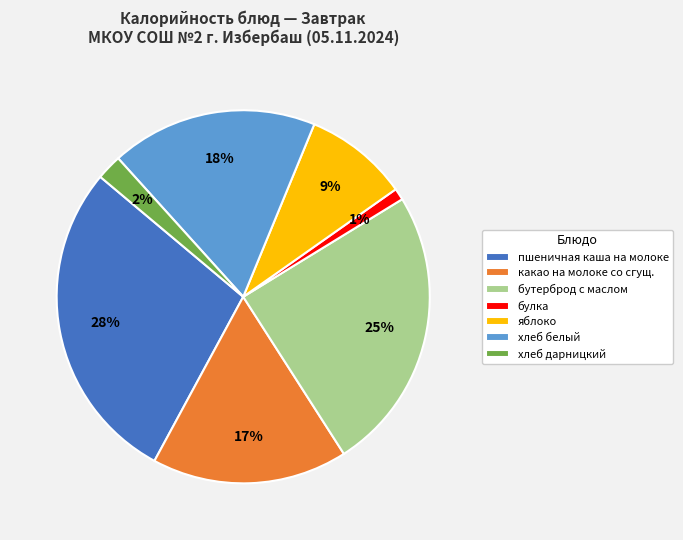

True or false: пшеничная каша на молоке accounts for 22% of the total.

False